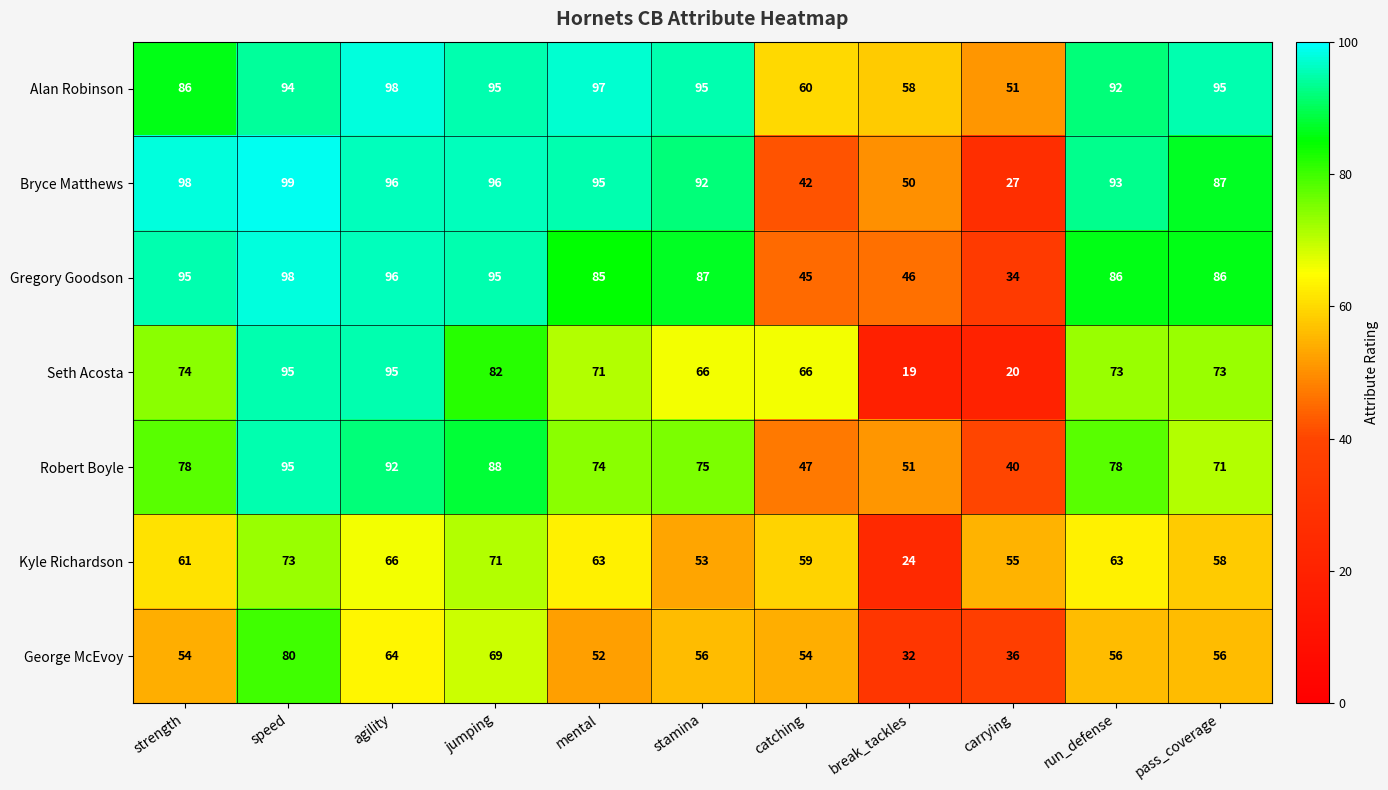

At which label does George McEvoy first exceed 56?

speed